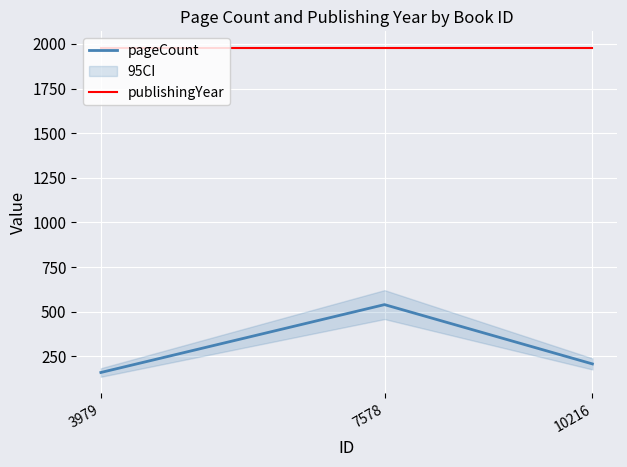

What is the value of the publishingYear point at the 1st from the left?

1978